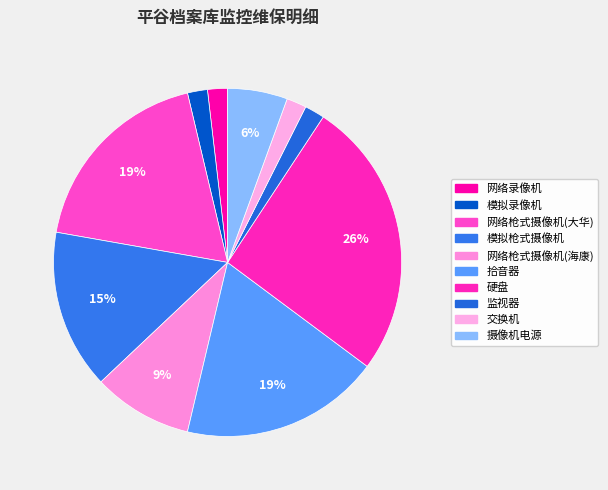

Which category has the smallest portion of the pie?

网络录像机